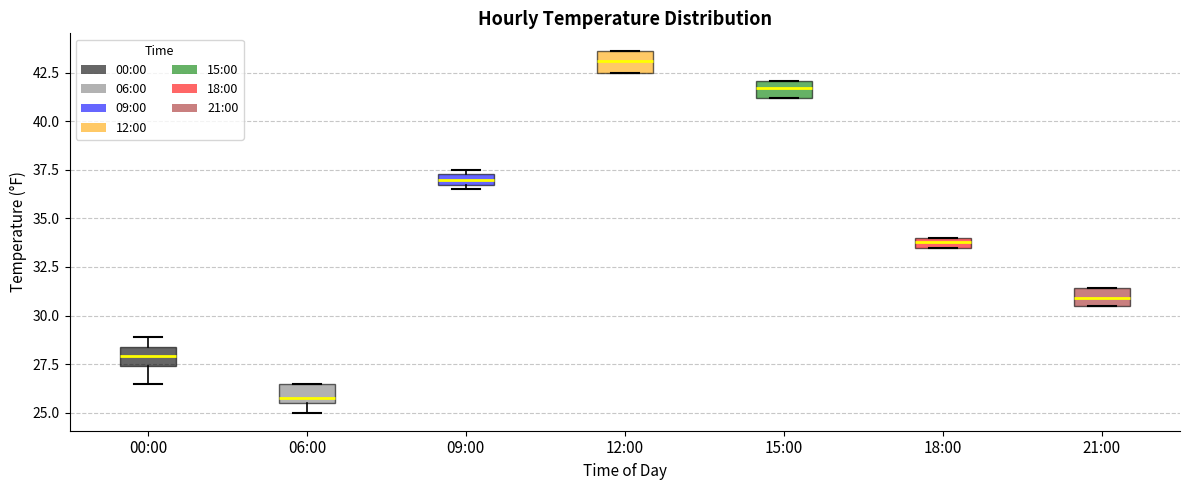

Which box has the lowest median line?

06:00